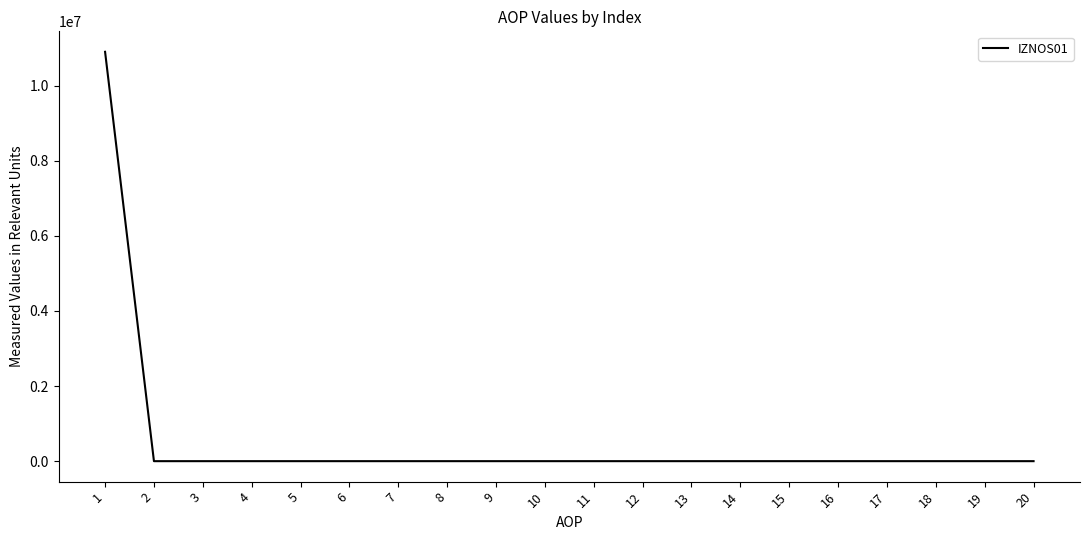

What is the sum of all values?

10898852